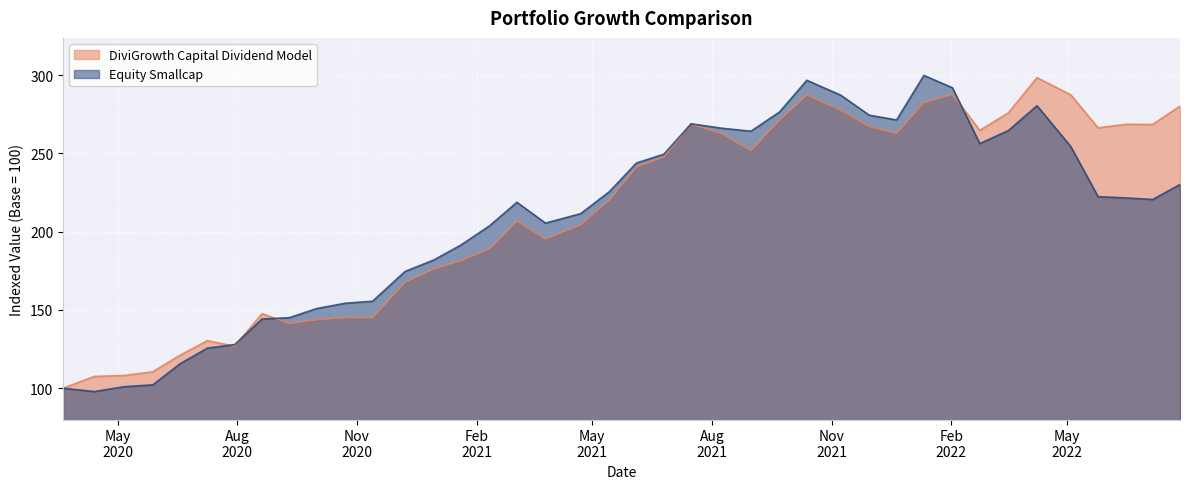

The DiviGrowth Capital Dividend Model series shows 182.6 at 2021-07-16. True or false?

False